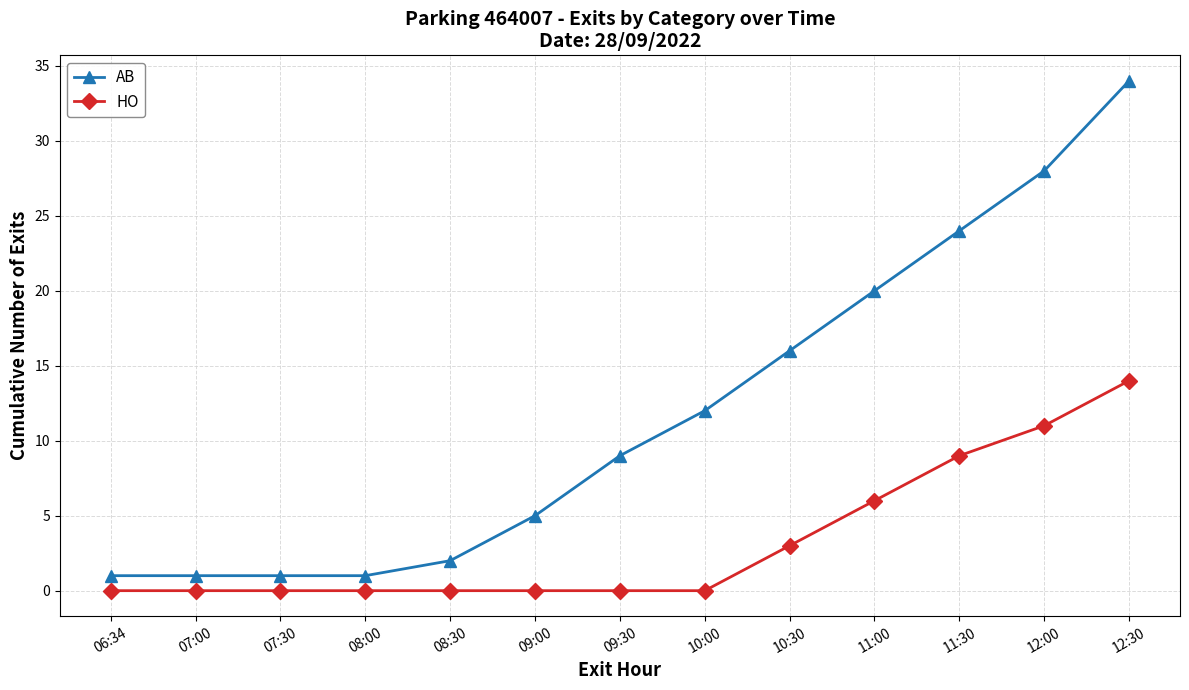

Reading left to right, what are all the values shown in this chart?

AB: 06:34=1	07:00=1	07:30=1	08:00=1	08:30=2	09:00=5	09:30=9	10:00=12	10:30=16	11:00=20	11:30=24	12:00=28	12:30=34
HO: 06:34=0	07:00=0	07:30=0	08:00=0	08:30=0	09:00=0	09:30=0	10:00=0	10:30=3	11:00=6	11:30=9	12:00=11	12:30=14